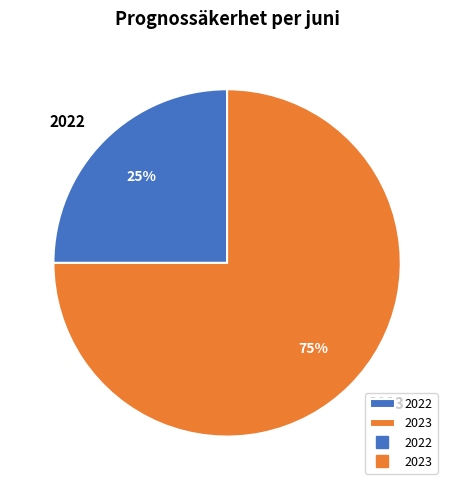

Is the sum of 2023 and 2022 greater than half?

Yes